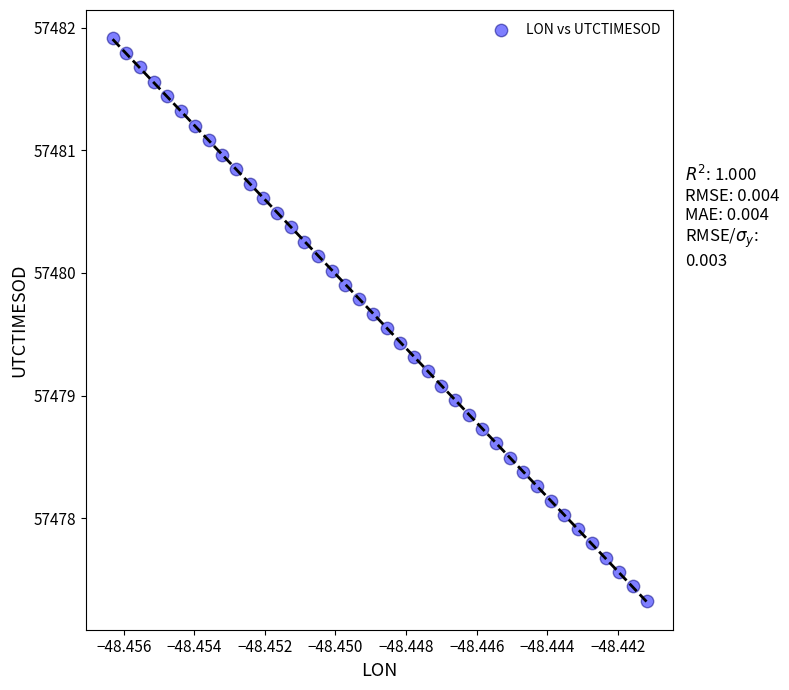

What is the range of Y values (max minus min)?

4.6